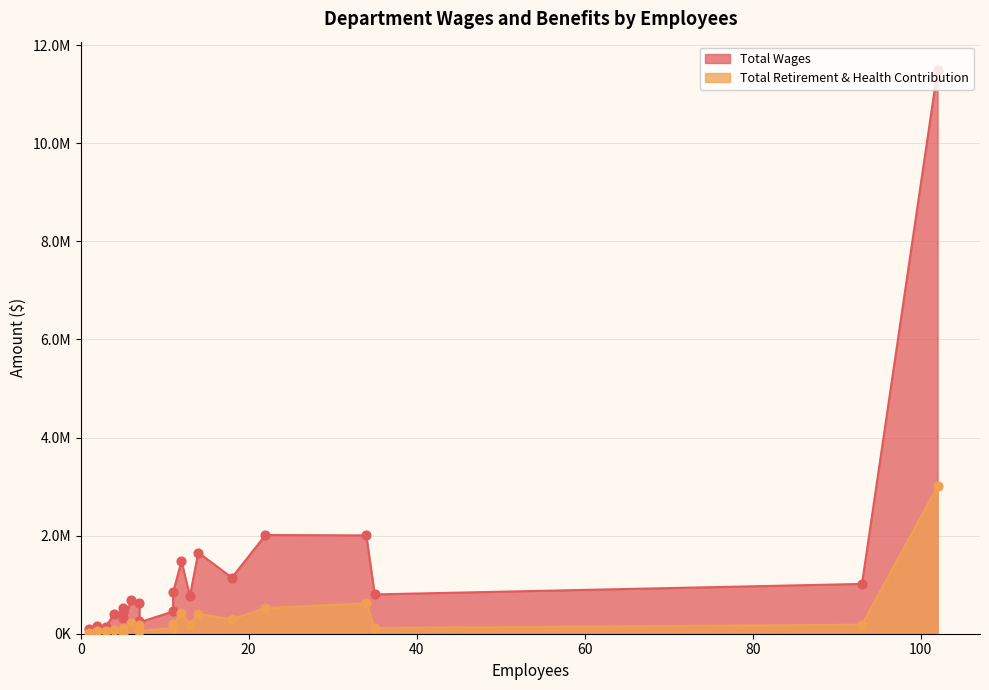

At how many categories does at least one series exceed 1893604?

3